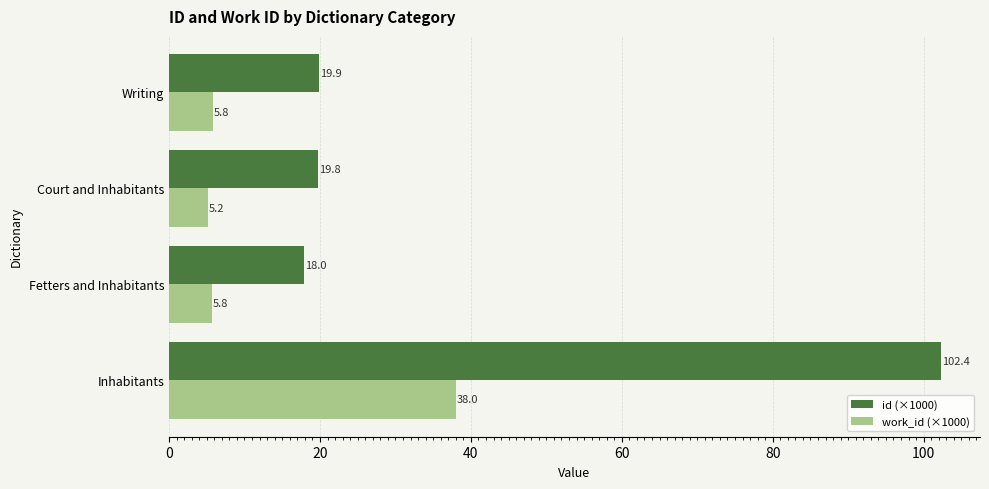

The value of id (×1000) at Court and Inhabitants is 7.3. True or false?

False